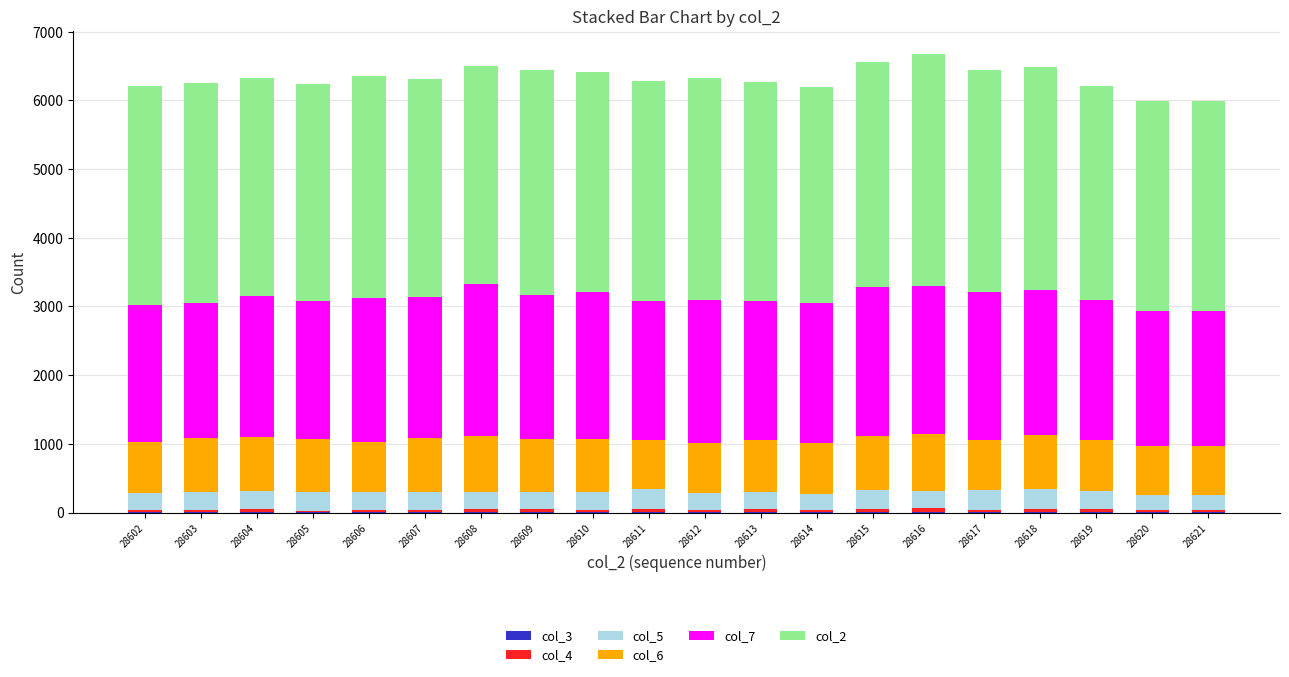

The col_4 series shows 14 at 28618. True or false?

False